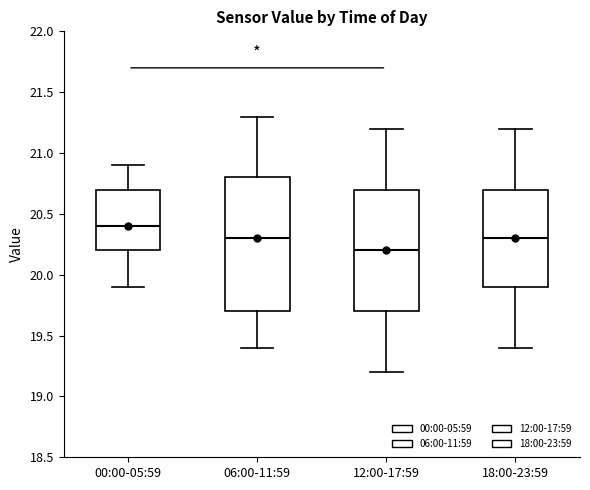

Where is the upper edge of the box for 06:00-11:59 on the y-axis? The values are not printed on the chart, so give them approximately, as read against the axis.

20.8